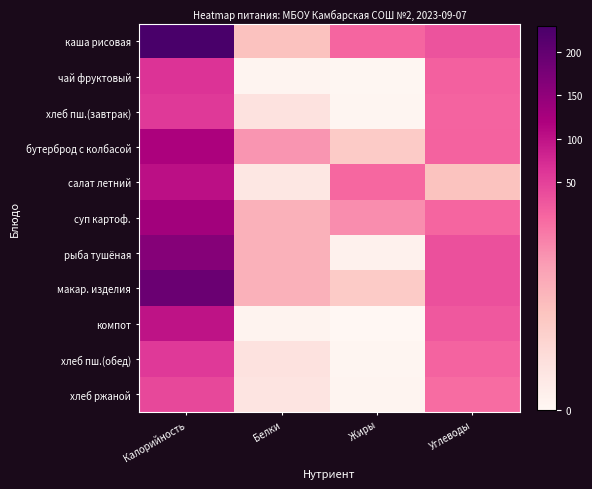

Reading left to right, list all the values displayed in this chart.

каша рисовая: Калорийность=230.3	Белки=4.5	Жиры=10.4	Углеводы=29.7
чай фруктовый: Калорийность=64.2	Белки=0.3	Жиры=0.1	Углеводы=15.6
хлеб пш.(завтрак): Калорийность=58.6	Белки=1.9	Жиры=0.2	Углеводы=12.3
бутерброд с колбасой: Калорийность=120.0	Белки=6.8	Жиры=3.8	Углеводы=14.8
салат летний: Калорийность=102.4	Белки=1.5	Жиры=8.7	Углеводы=4.4
суп картоф.: Калорийность=130.6	Белки=5.4	Жиры=7.1	Углеводы=11.4
рыба тушёная: Калорийность=161.9	Белки=5.4	Жиры=0.6	Углеводы=33.7
макар. изделия: Калорийность=191.0	Белки=5.4	Жиры=3.8	Углеводы=33.8
компот: Калорийность=100.3	Белки=0.4	Жиры=0.0	Углеводы=24.7
хлеб пш.(обед): Калорийность=58.6	Белки=1.9	Жиры=0.2	Углеводы=12.3
хлеб ржаной: Калорийность=42.7	Белки=1.7	Жиры=0.3	Углеводы=8.4